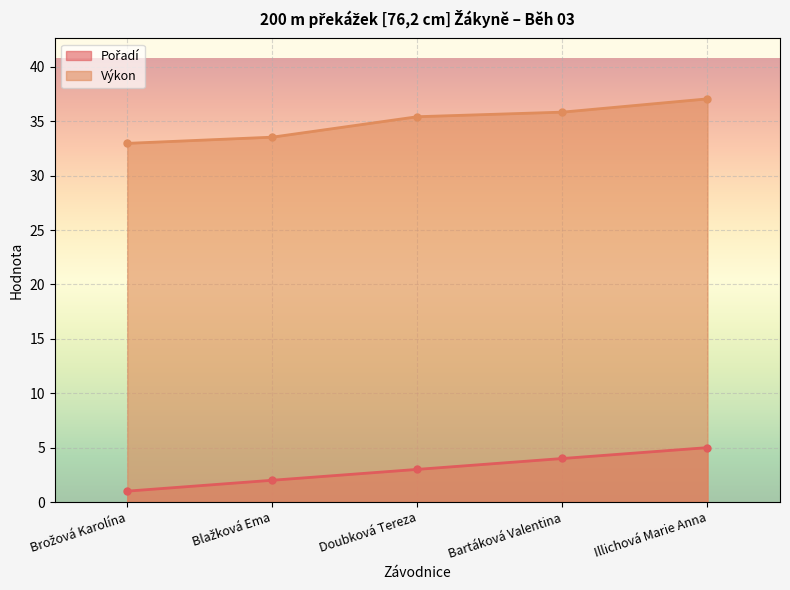

Which category has the highest value in the Pořadí series?

Illichová Marie Anna